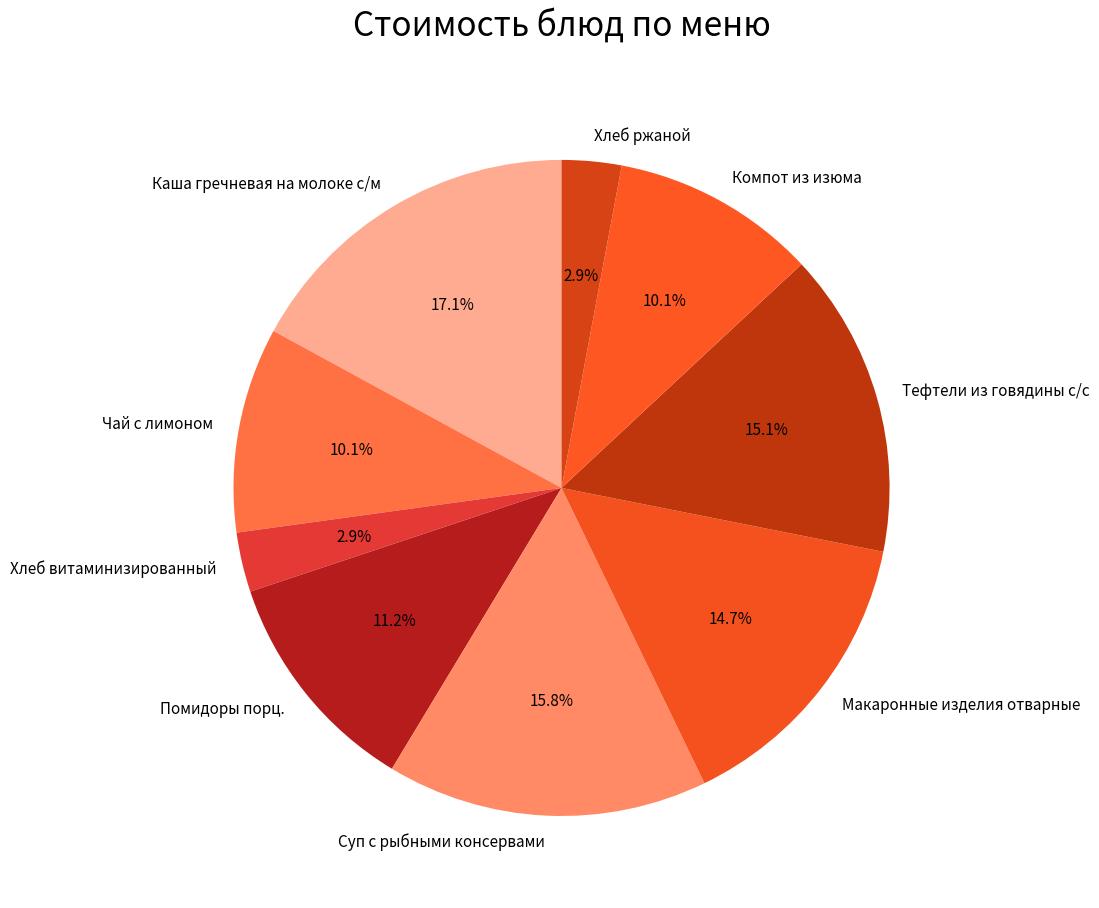

To the nearest percent, what percentage of the pie is Компот из изюма?

10%